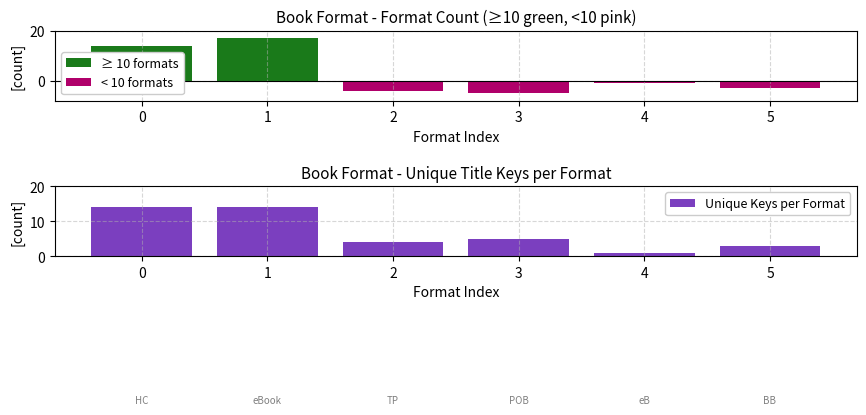

Which category has the lowest value across all series?

3